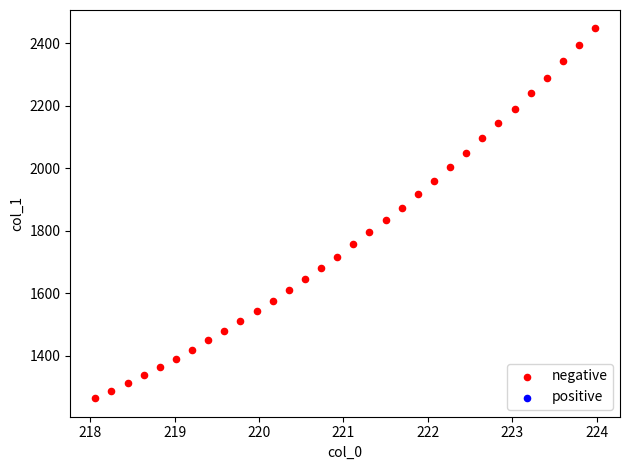

What is the range of X values (max minus min)?

5.9